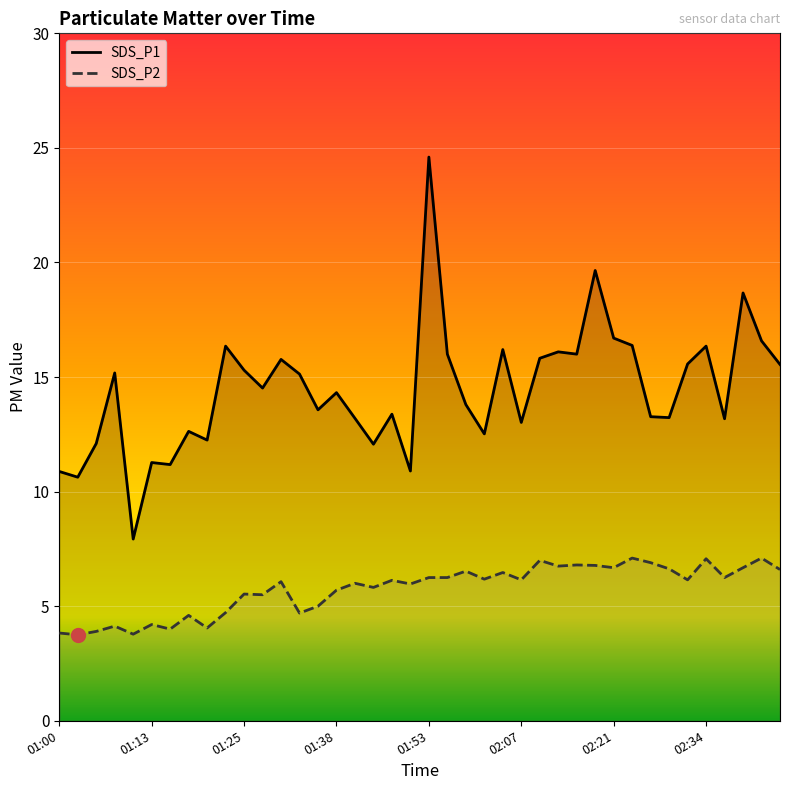

What are all the series names shown in the legend?

SDS_P1, SDS_P2